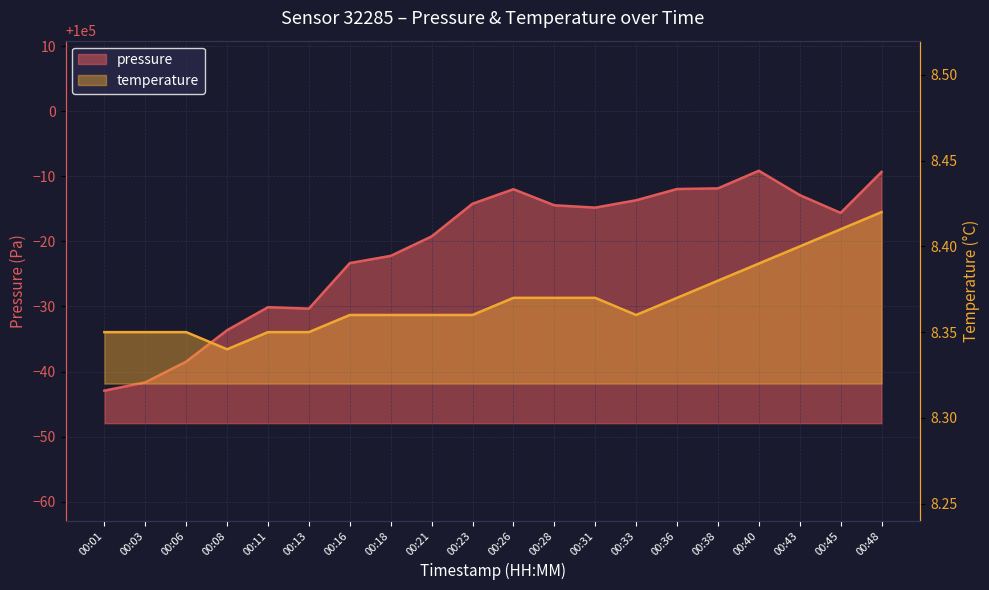

True or false: pressure has a value of 34705.3 at 00:16.

False